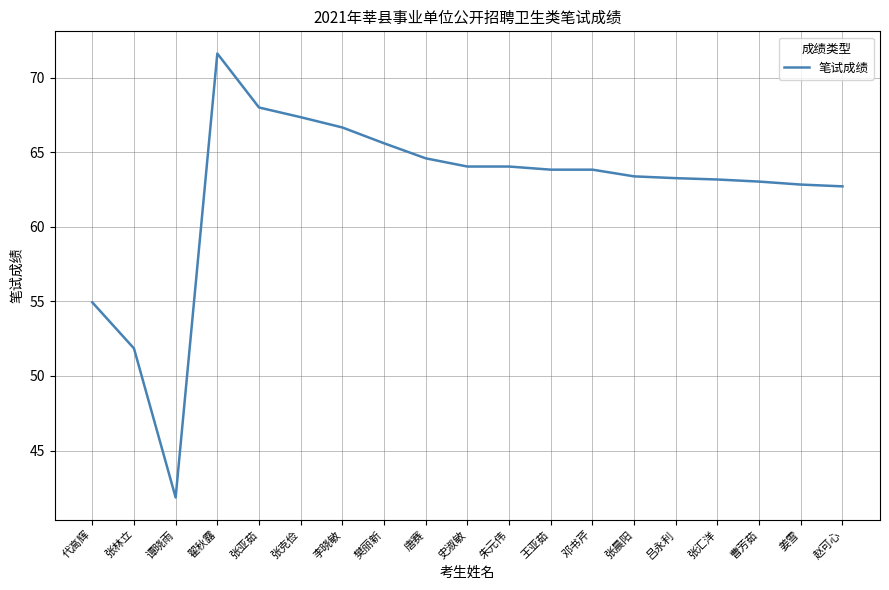

What position from the right is 翟秋露?

16